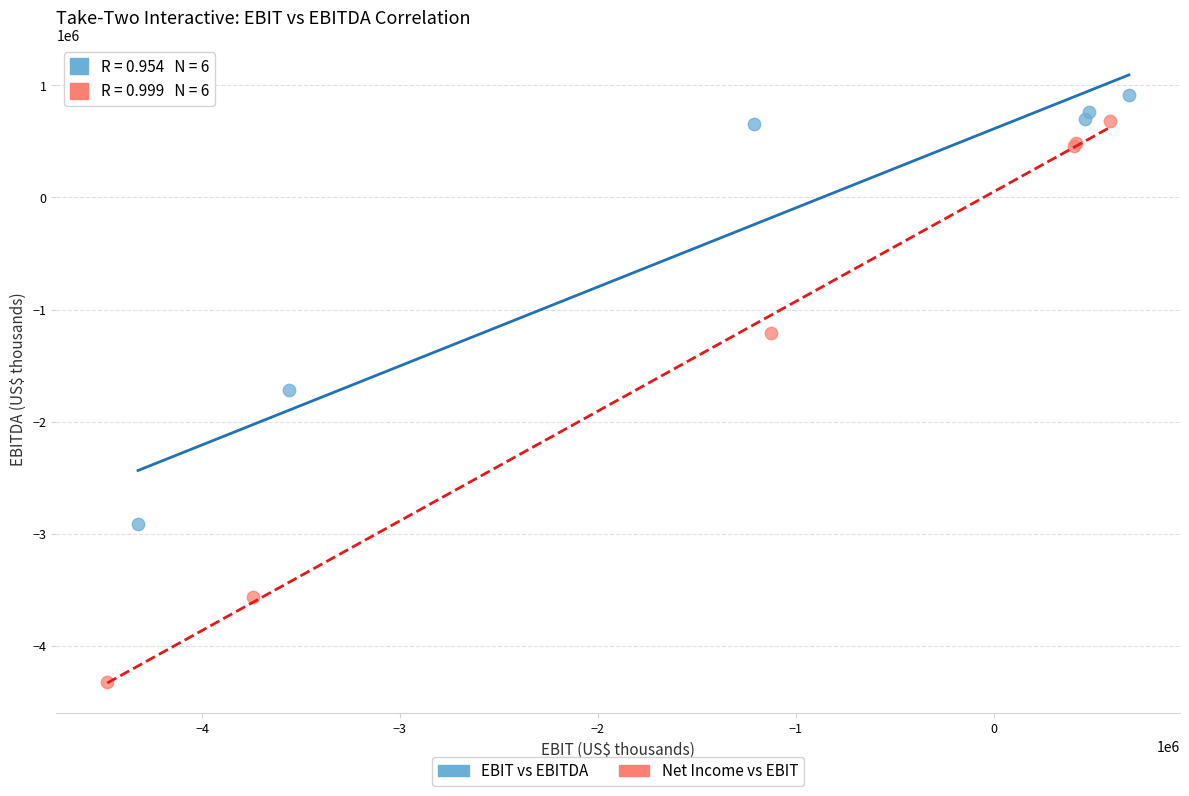

Which series contains the lowest Y value?

Net Income vs EBIT